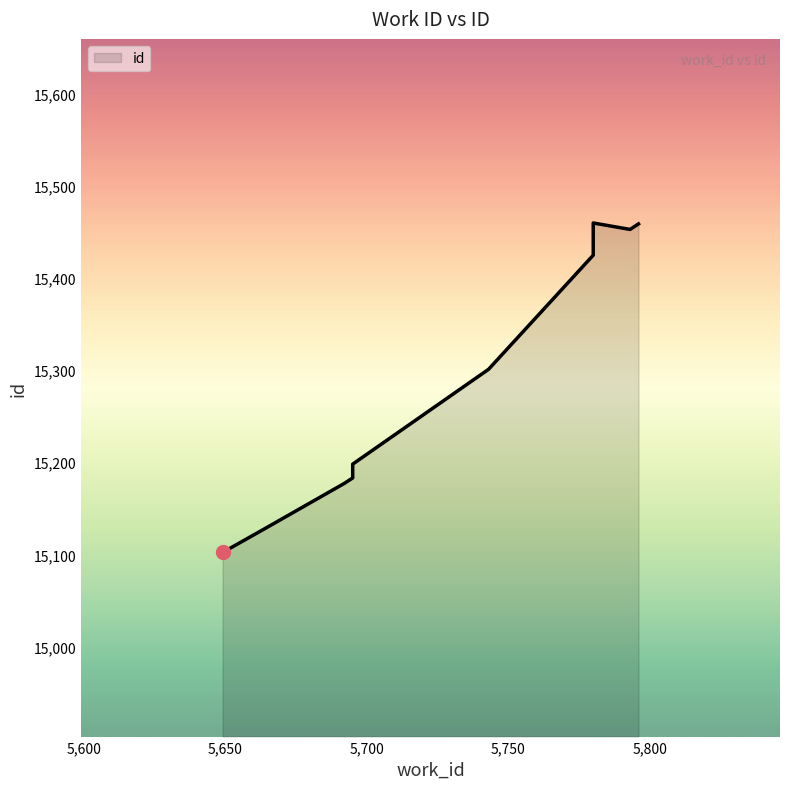

What is the ratio of the value at 5692 to the value at 5743?

1.0